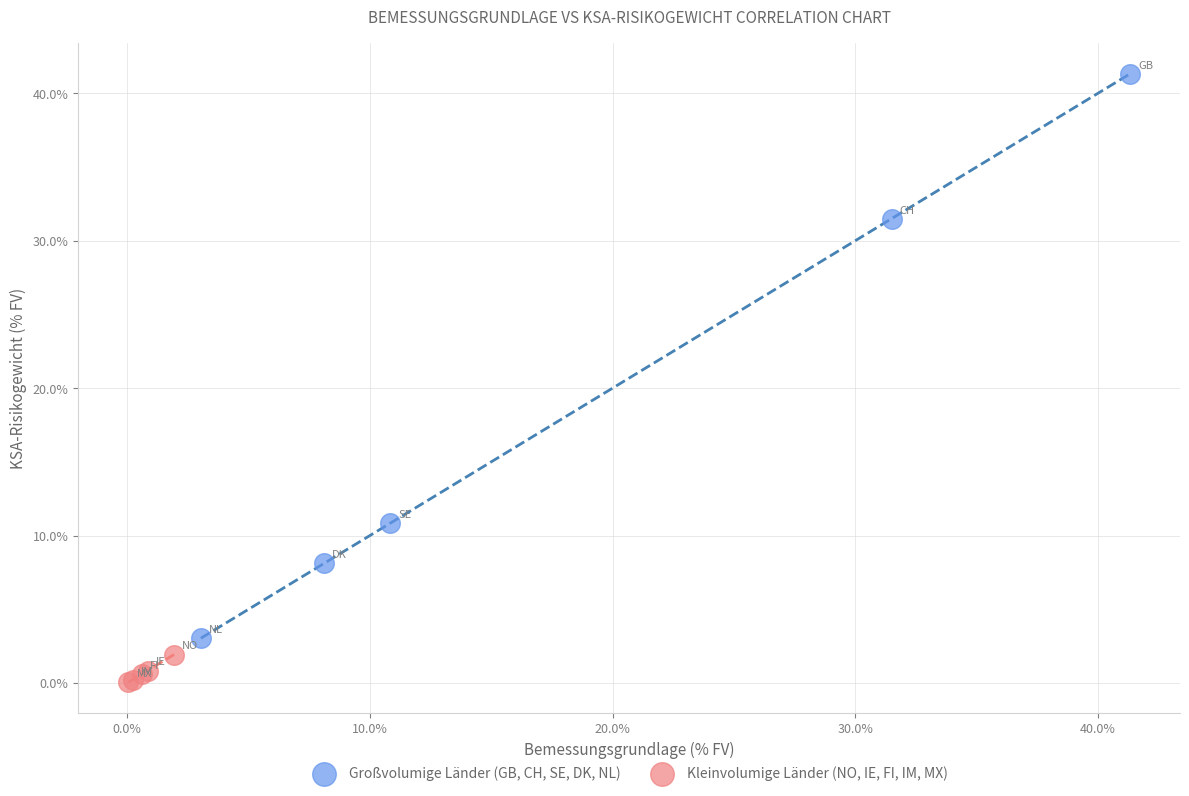

Which series contains the highest Y value?

Großvolumige Länder (GB, CH, SE, DK, NL)